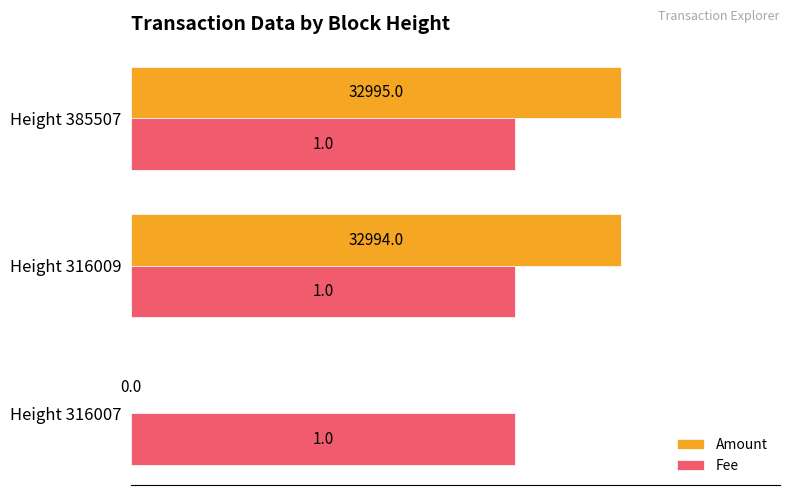

What are all the series names shown in the legend?

Amount, Fee